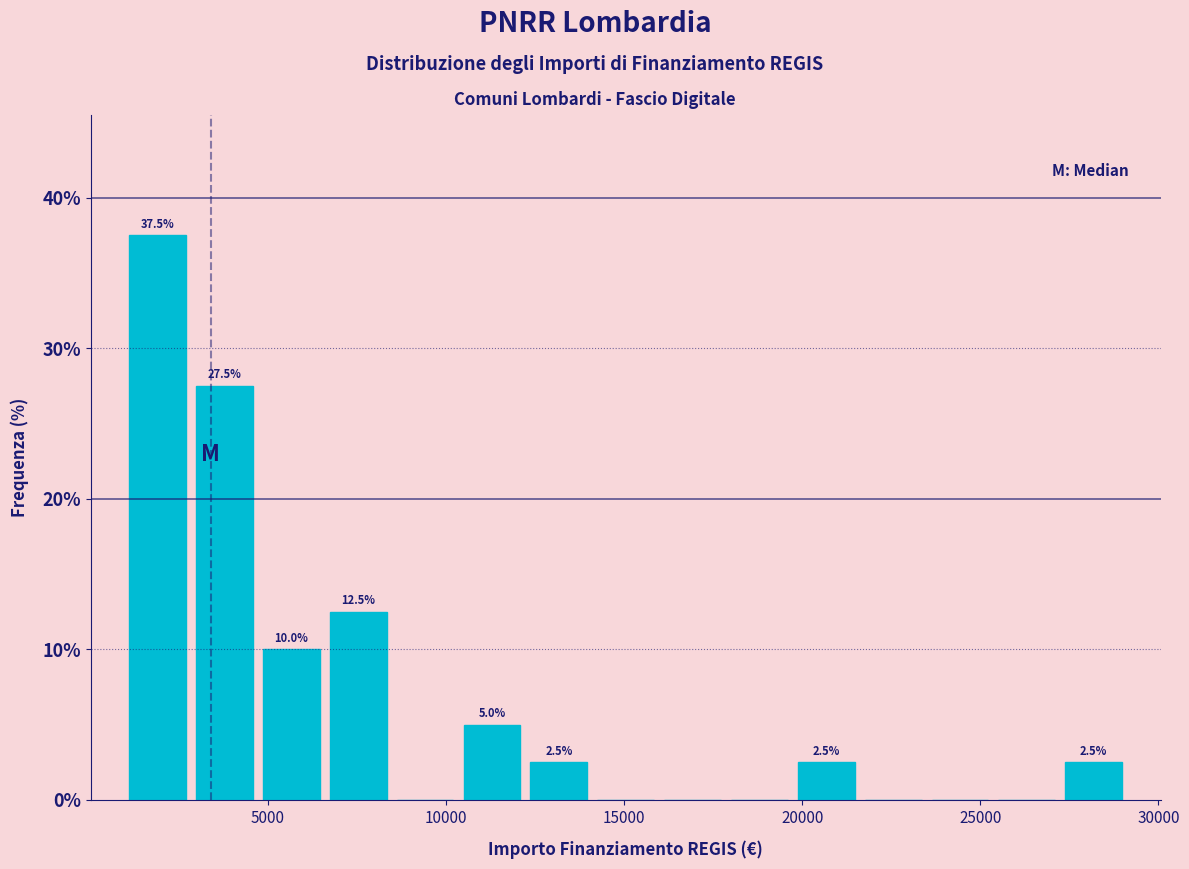

Read against the x-axis, roughly where is the centre of the tallest bar?

2000